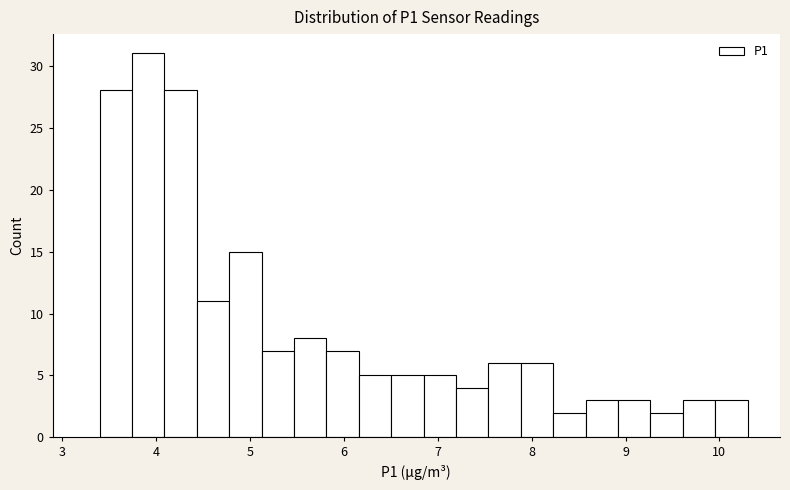

Read against the x-axis, roughly where is the centre of the tallest bar?

3.9